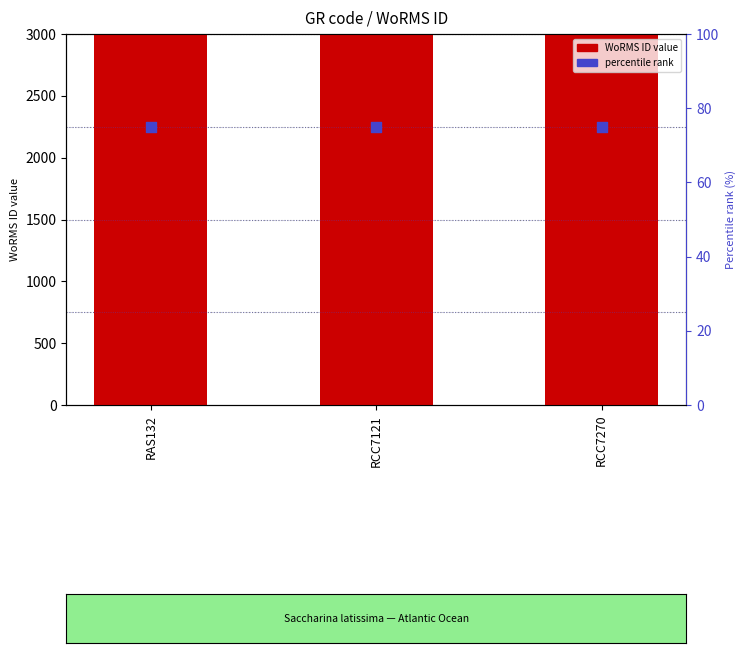

What is the total value across all series at RCC7270?

234558